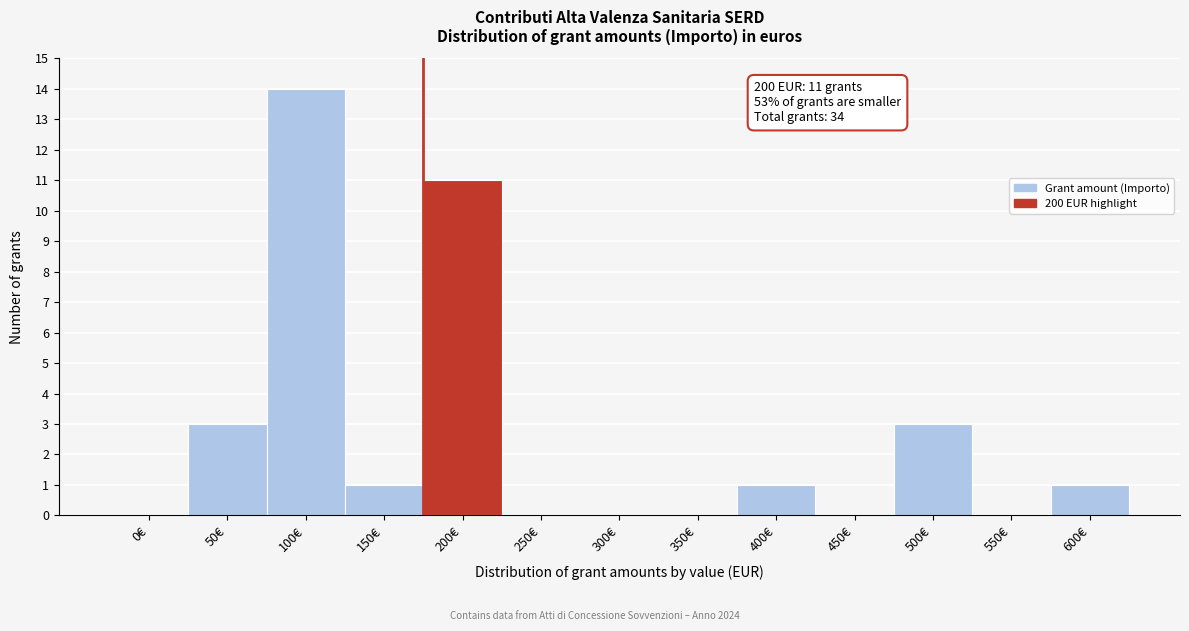

Reading left to right, transcribe all the data shown in this chart.

0€=0	50€=3	100€=14	150€=1	200€=11	250€=0	300€=0	350€=0	400€=1	450€=0	500€=3	550€=0	600€=1